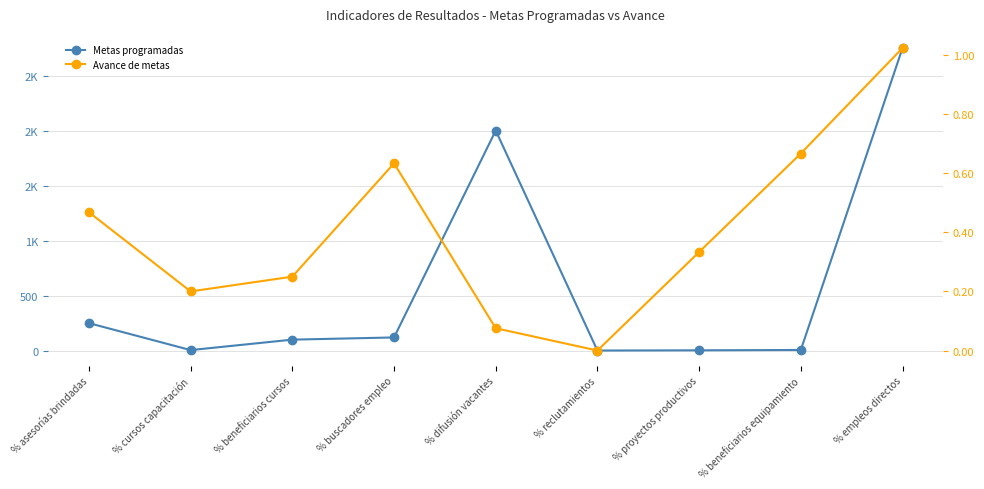

How many series are shown in this chart?

2